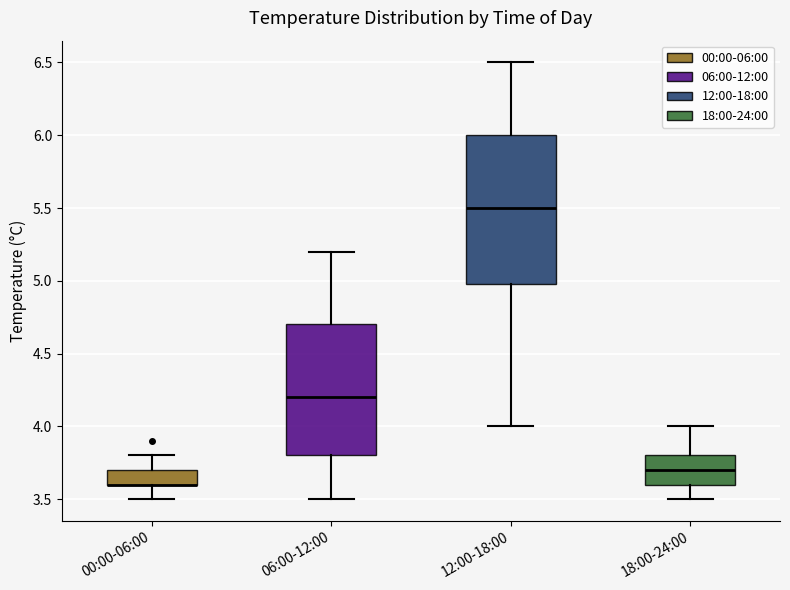

Where does the median line of the box for 06:00-12:00 sit on the y-axis? The values are not printed on the chart, so give them approximately, as read against the axis.

4.2